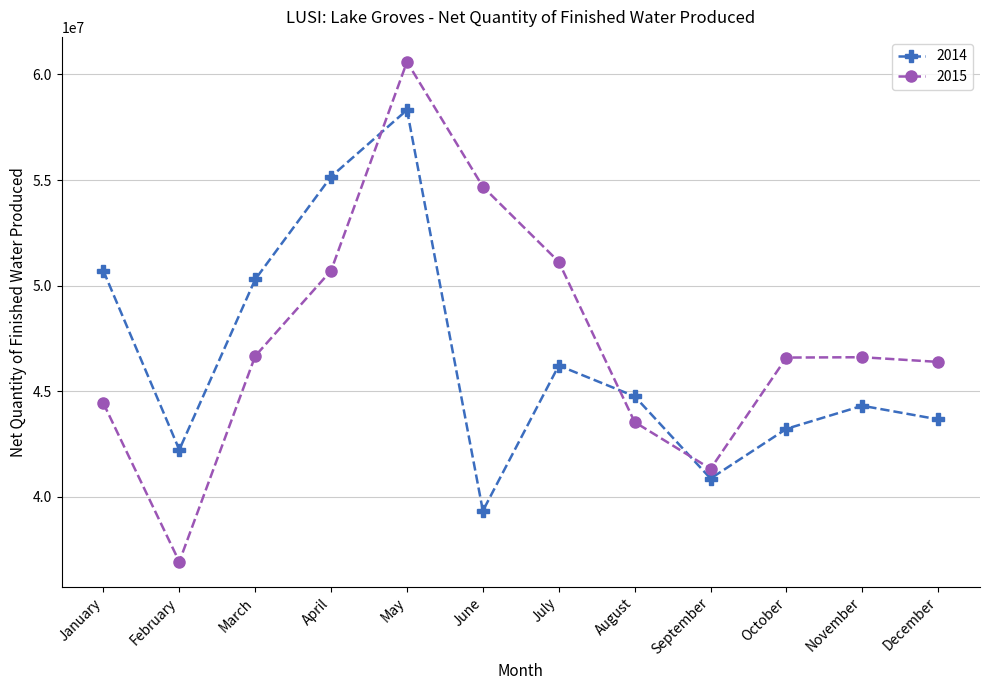

Is it true that 2015 equals 44432000 at January?

True